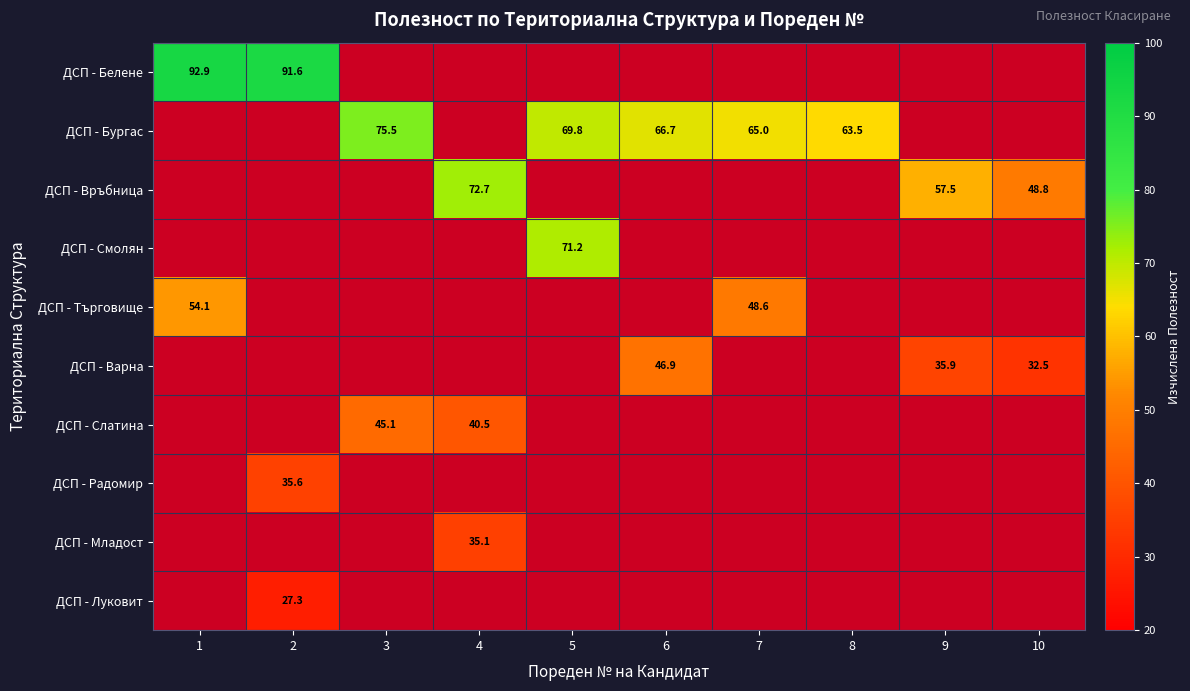

Which has a higher value, 7 or 4?

7